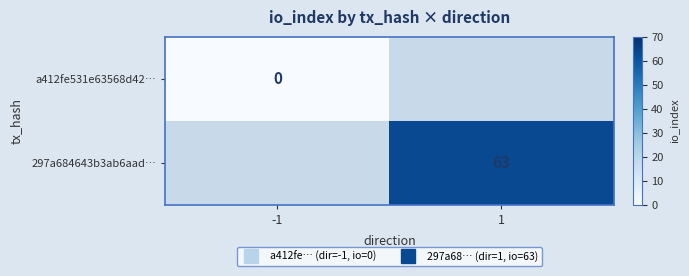

At which label is a412fe531e63568d42… closest to 0?

-1